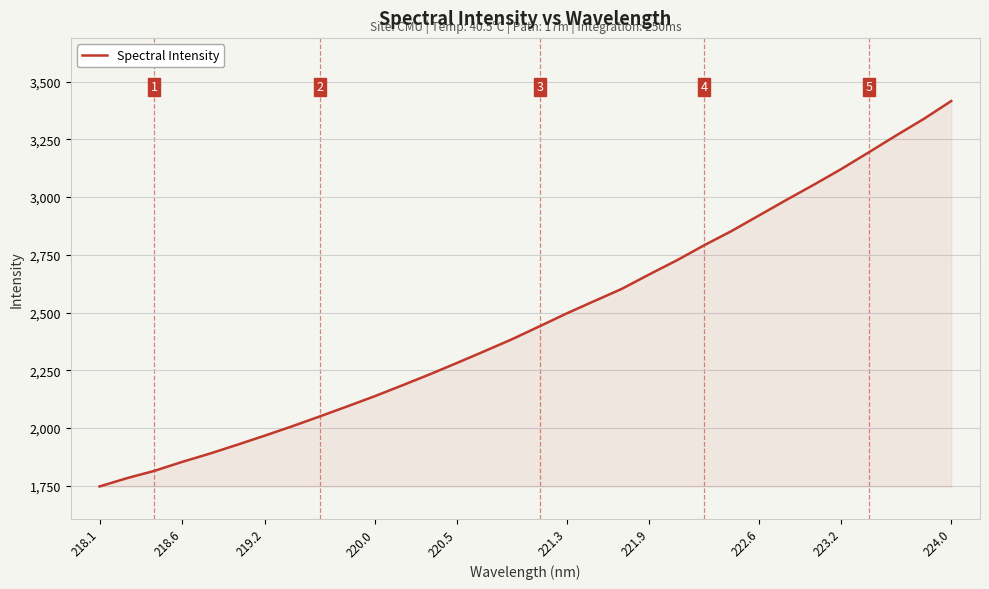

What is the minimum value shown in the chart?

1747.1